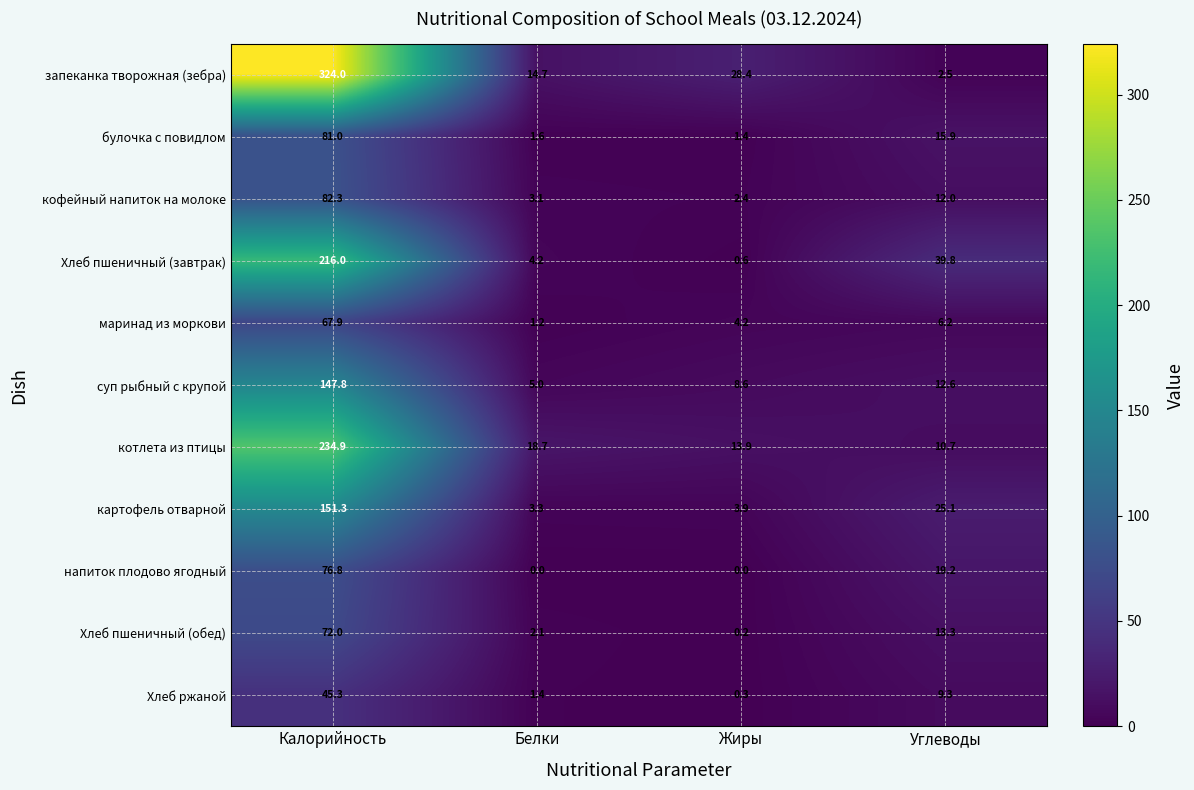

Is the value of запеканка творожная (зебра) at Углеводы greater than the value of маринад из моркови at Жиры?

No